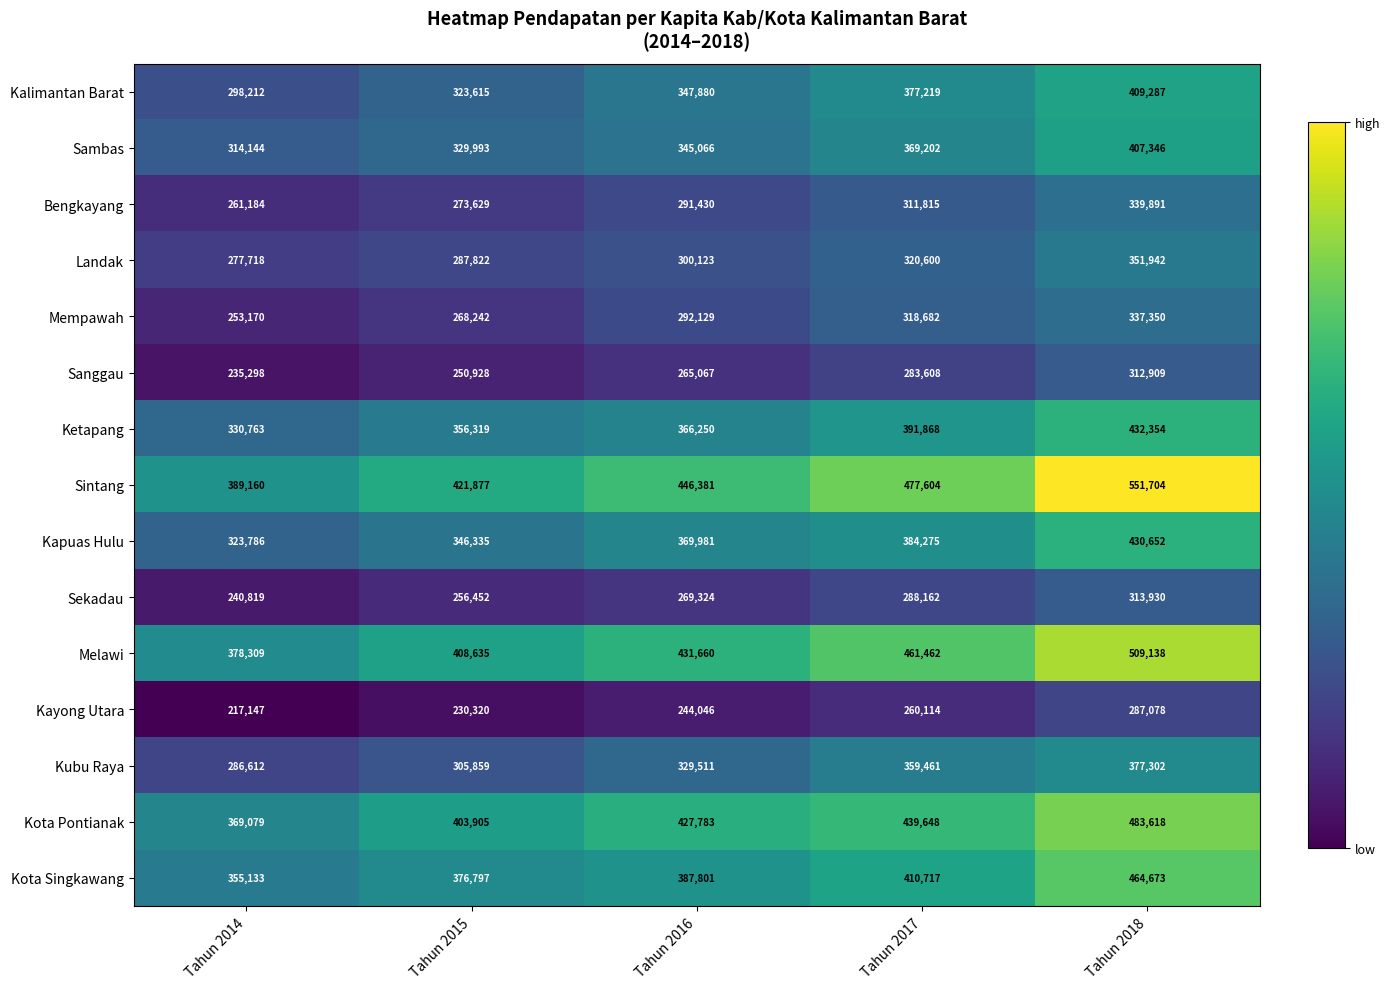

True or false: Kalimantan Barat has a value of 503703 at Tahun 2014.

False